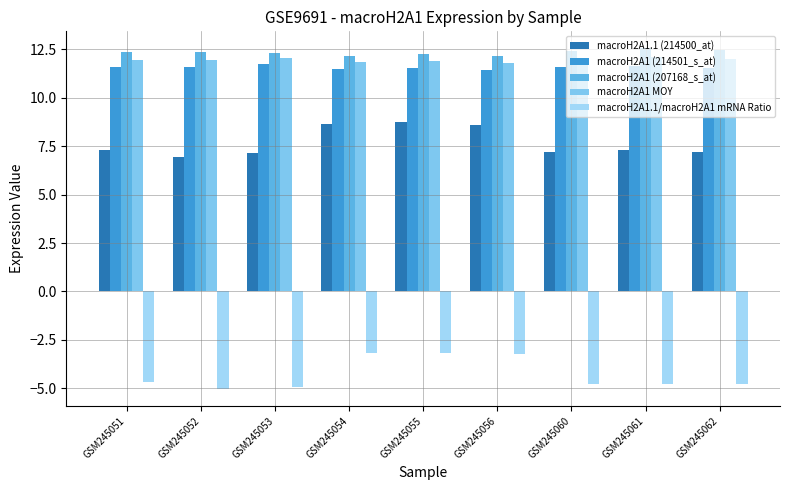

What is the difference between the second highest and minimum values in the macroH2A1 (207168_s_at) series?

0.3